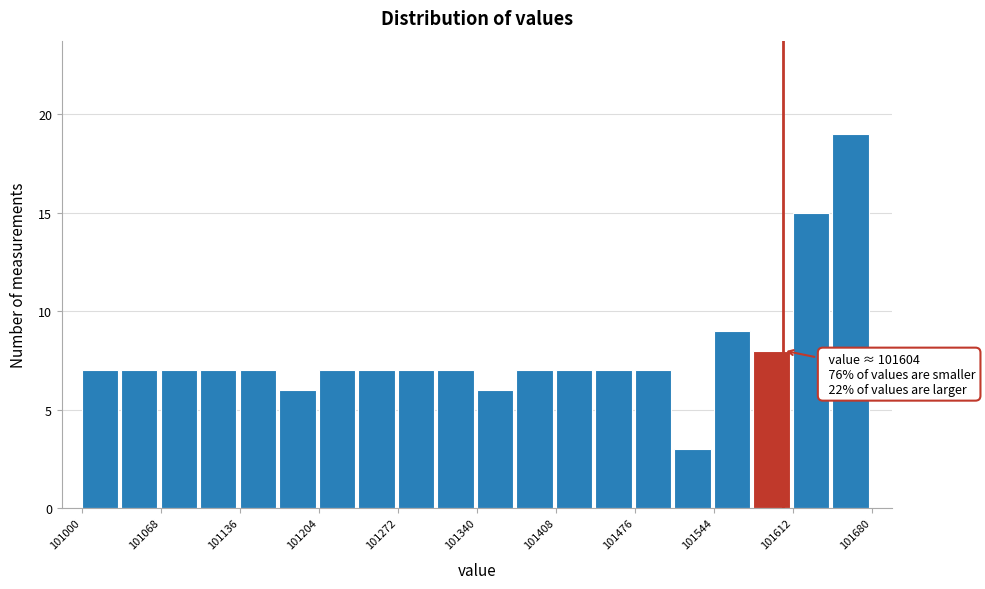

Around what value on the x-axis is the tallest bar? Give the approximate position of its centre, as read against the axis.

101660